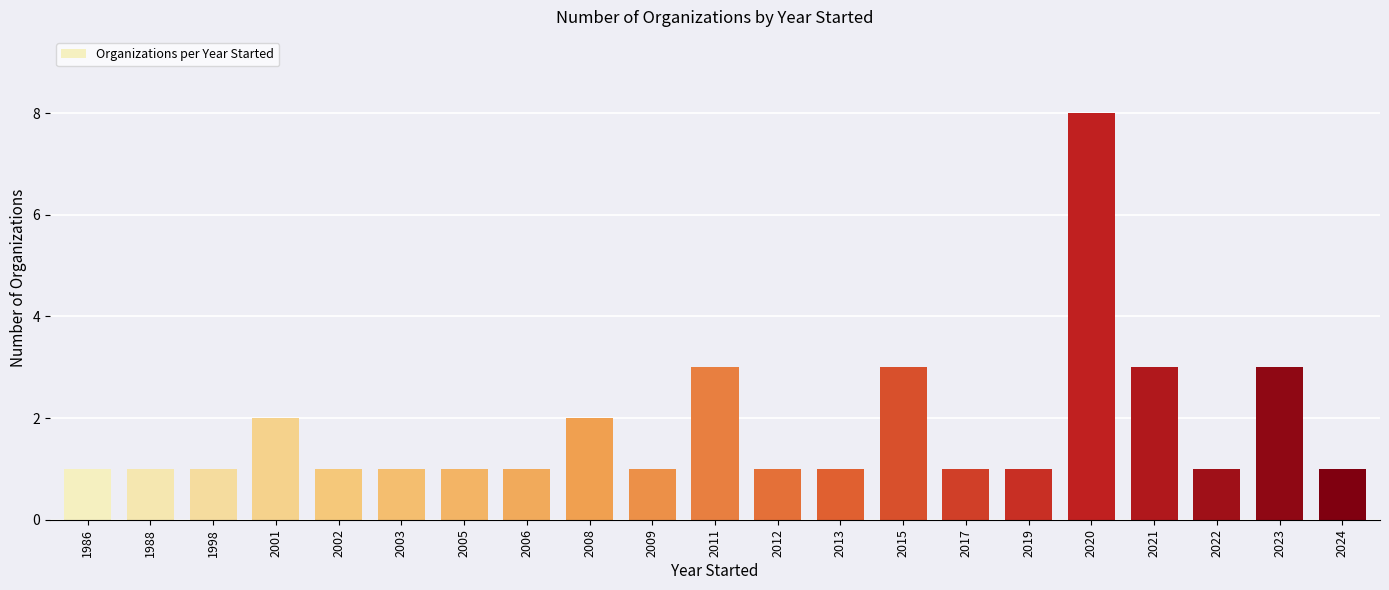

The value at 2003 is 1. True or false?

True